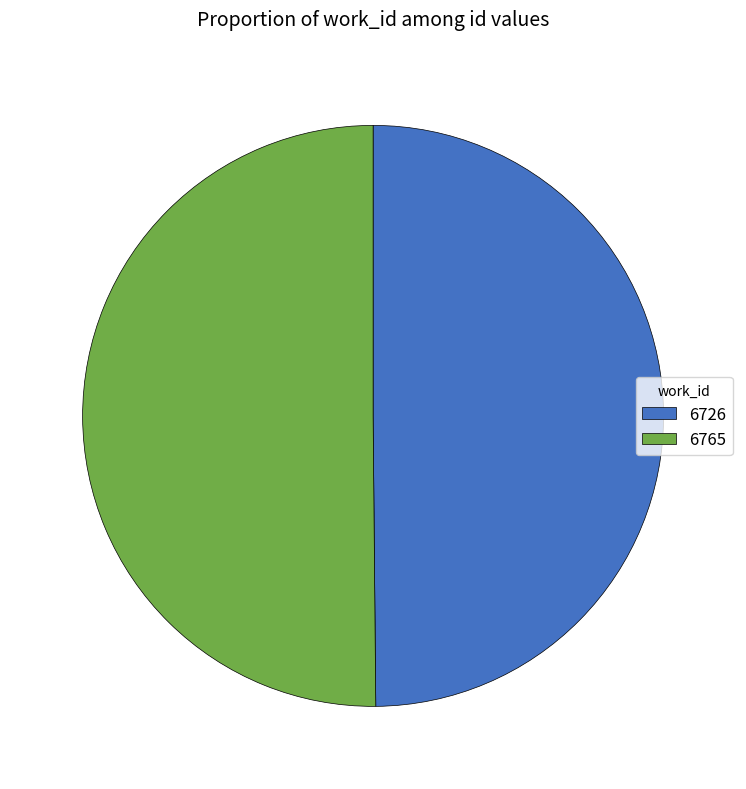

Is it true that 6765 is 44% of the pie?

False